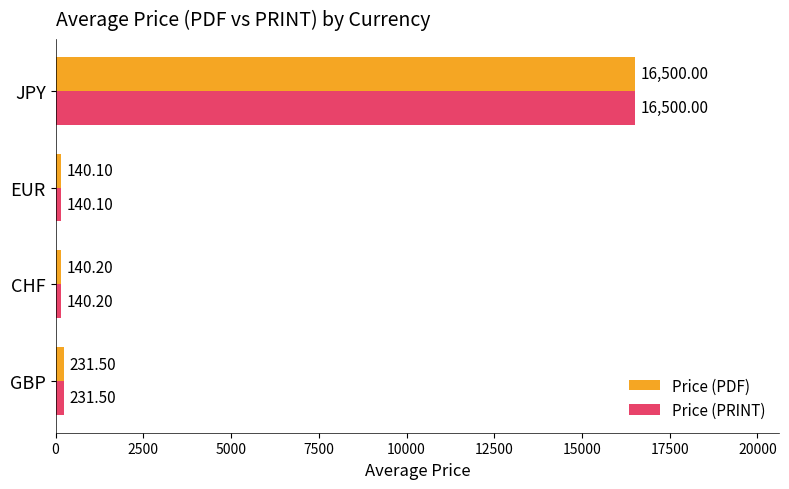

List the labels in order of Price (PDF) value, largest first.

JPY, GBP, CHF, EUR